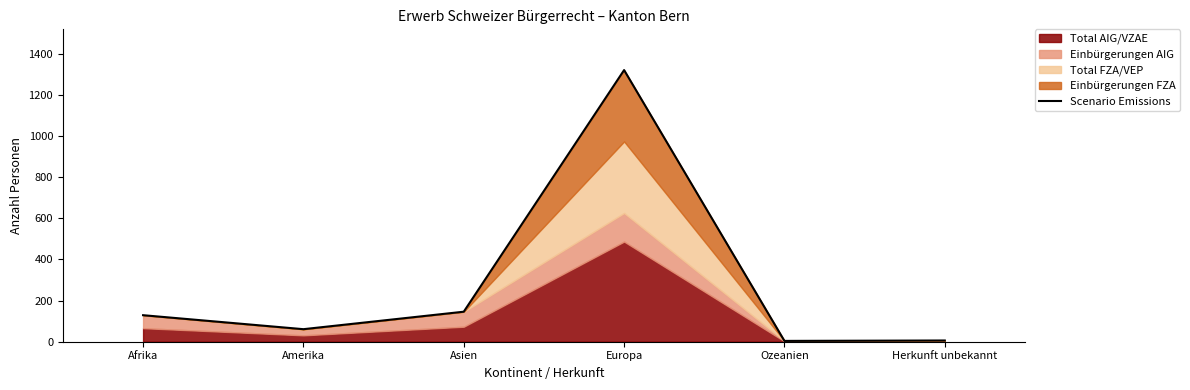

Read the value at Afrika.

129